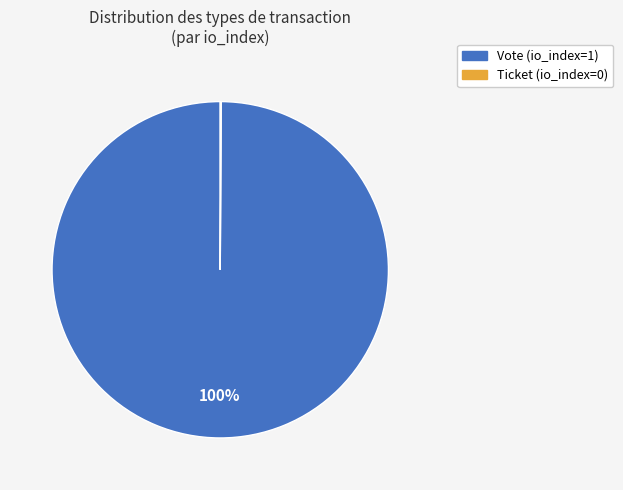

To the nearest percent, what percentage of the pie is Vote (io_index=1)?

100%